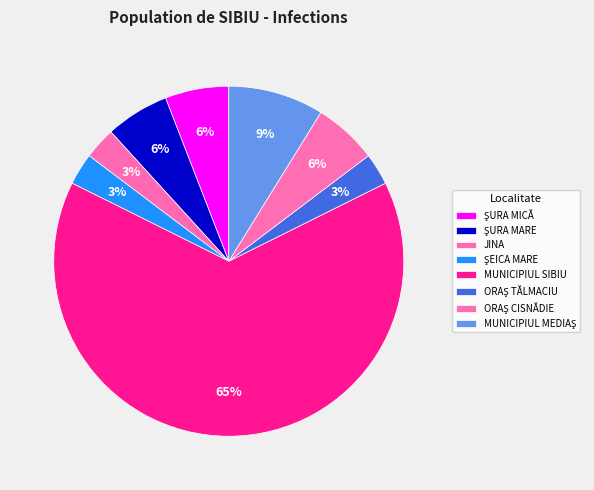

To the nearest percent, what portion does ŞURA MARE represent?

6%